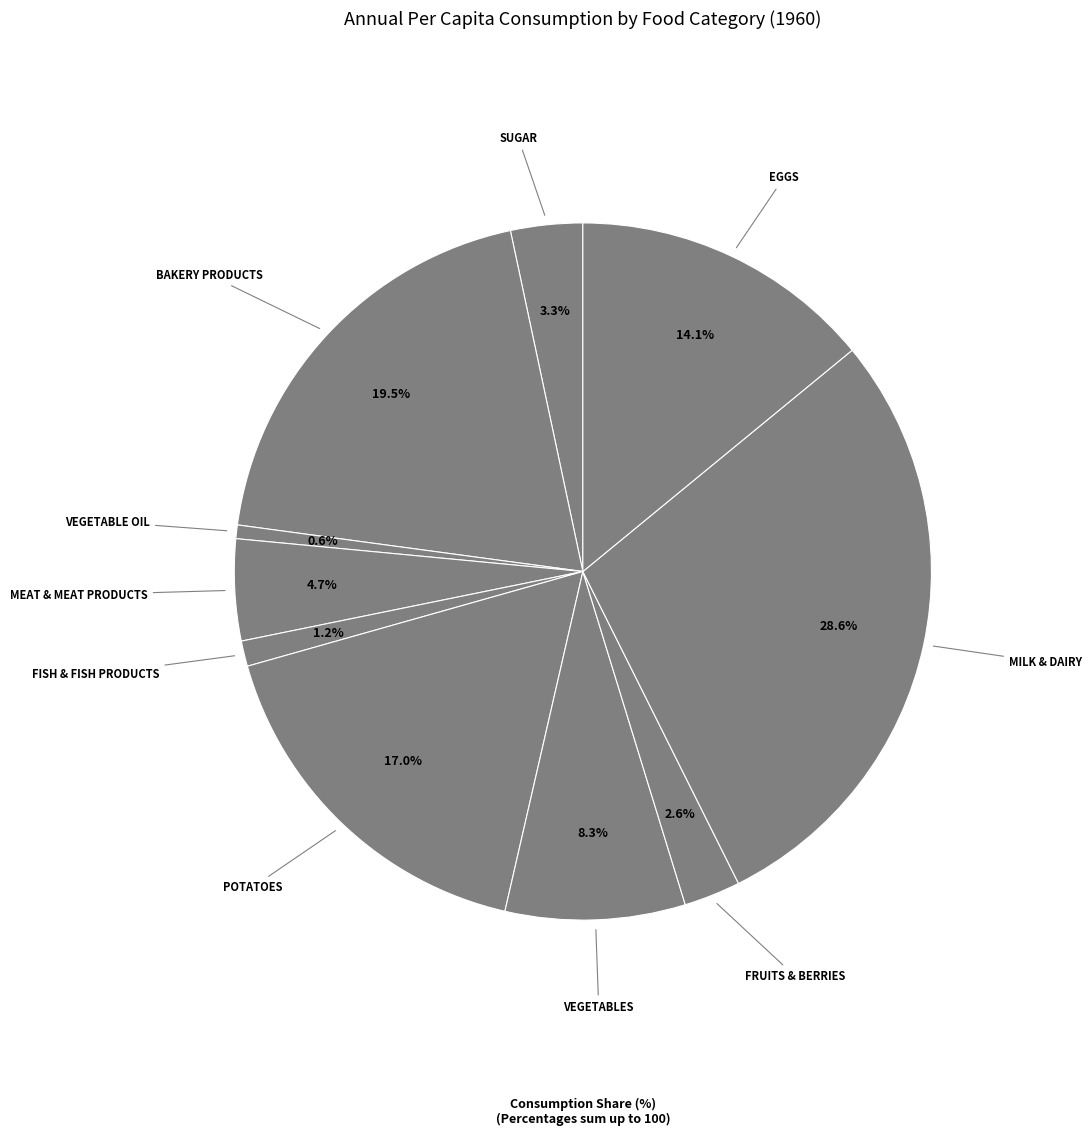

How many slices are in this pie chart?

10